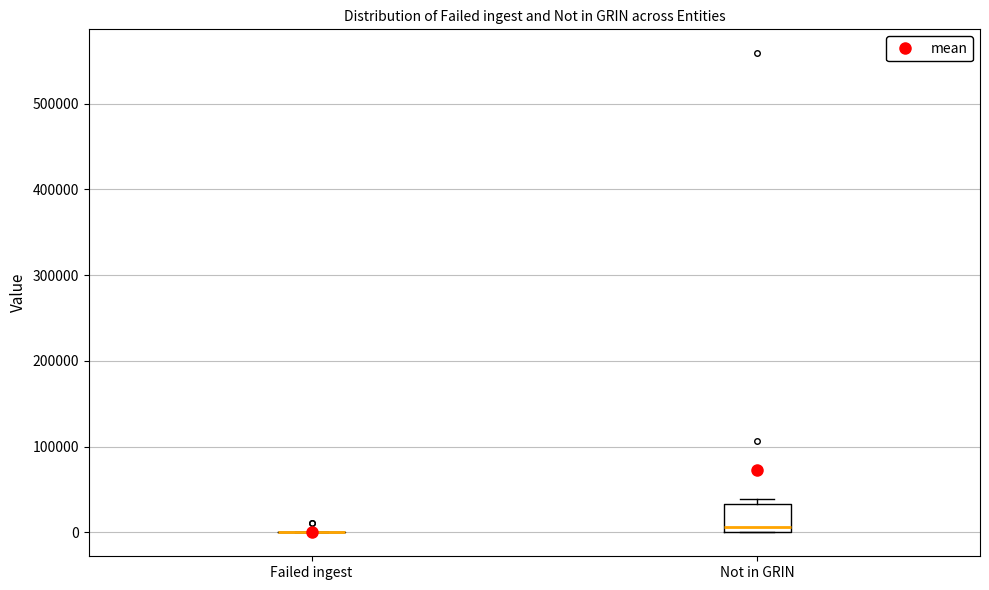

Which box is the tallest, from its lower edge to its upper edge?

Not in GRIN